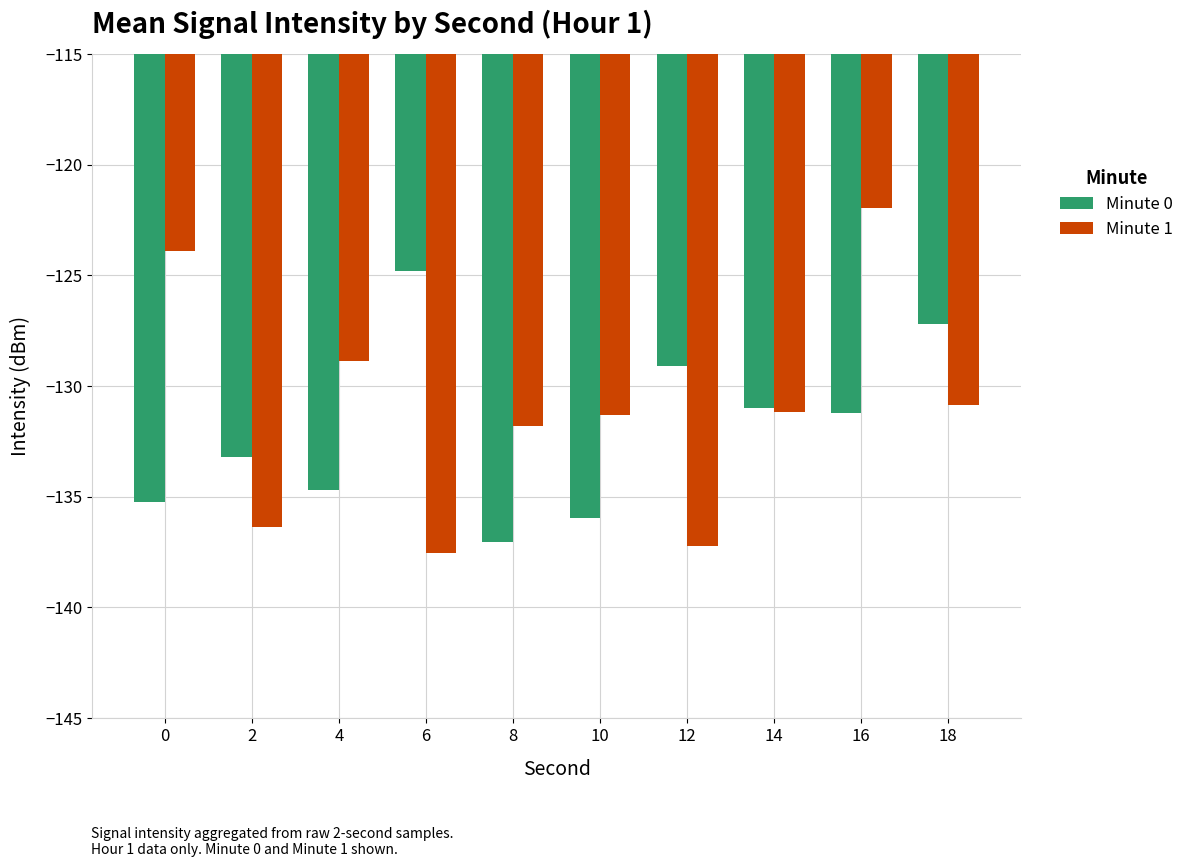

Rank the series by their maximum value, from lowest to highest.

Minute 0, Minute 1